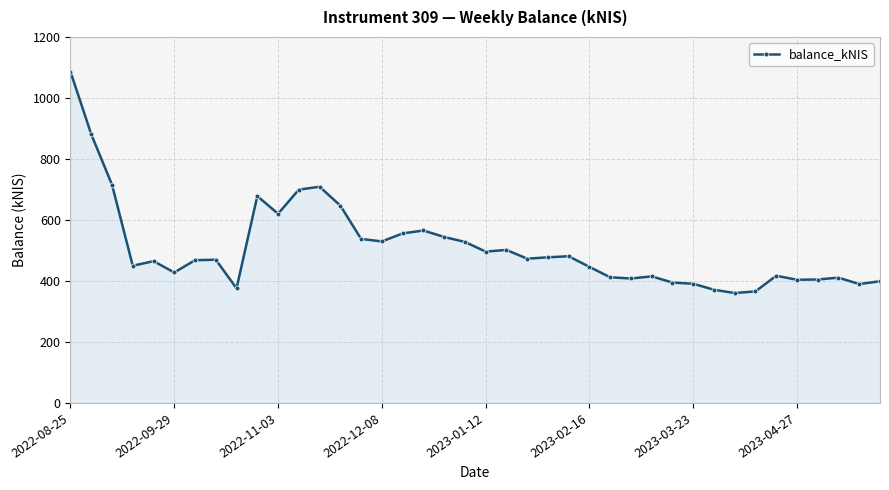

True or false: the data has more than 0 interior local peaks.

True